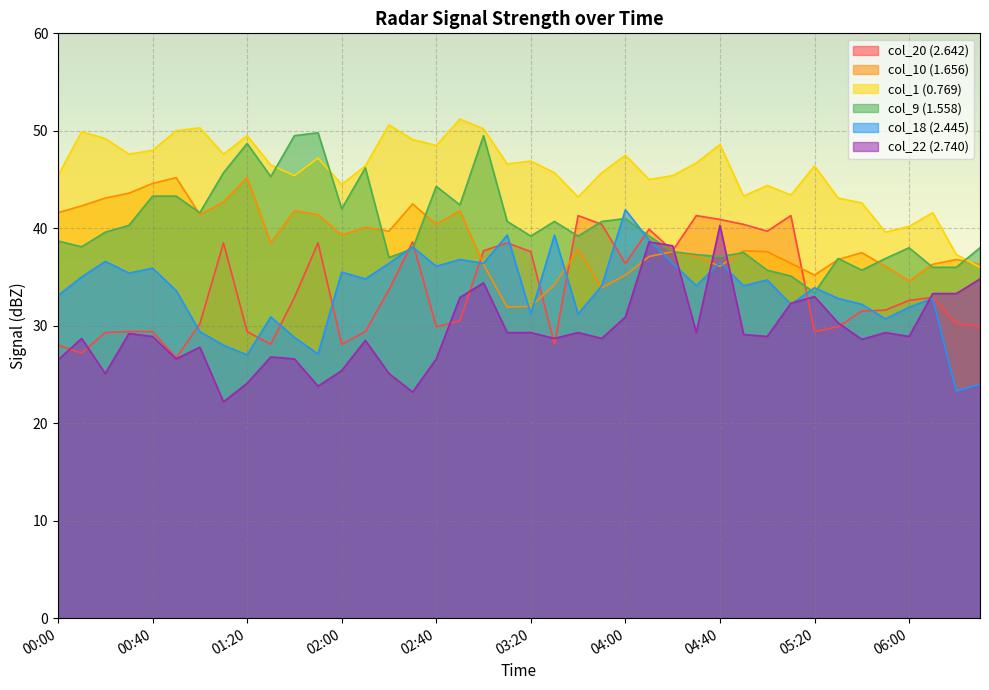

How many data points does each series have?

40